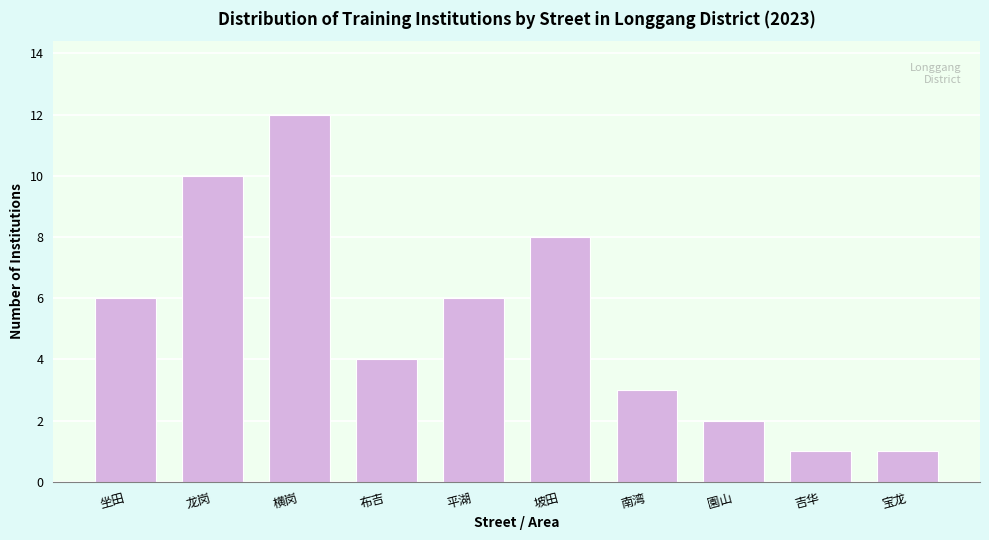

Reading right to left, transcribe all the data shown in this chart.

1	1	2	3	8	6	4	12	10	6